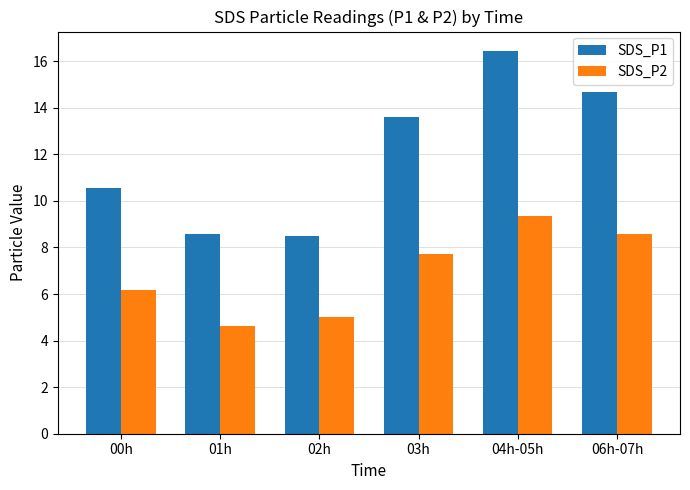

How many distinct data groups are displayed?

2